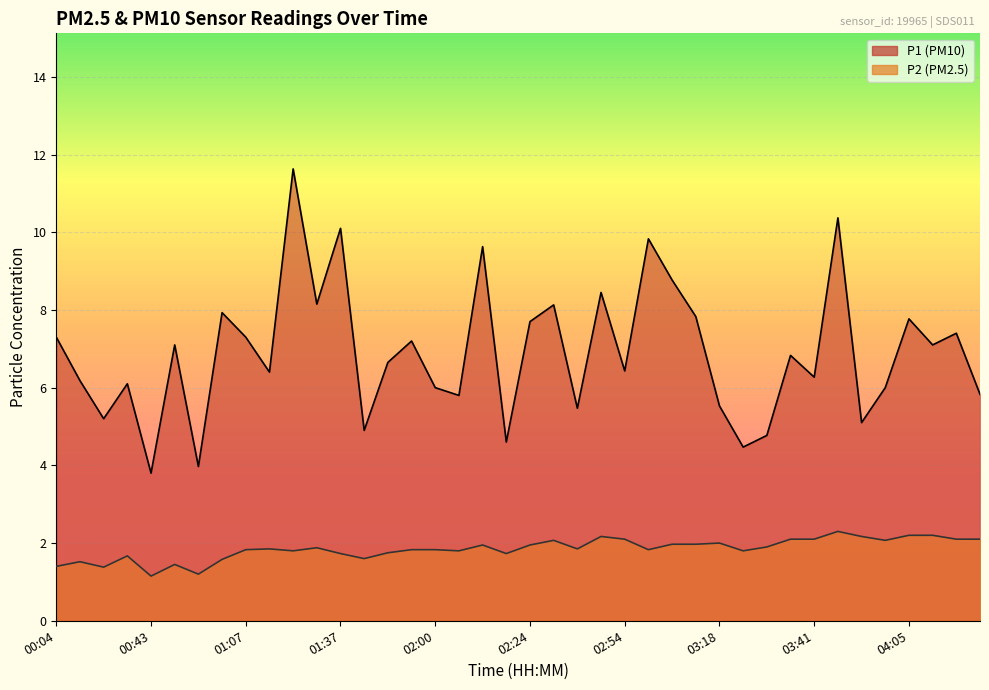

Reading left to right, list all the values displayed in this chart.

P1: 7.3	6.2	5.2	6.1	3.8	7.1	4.0	7.9	7.3	6.4	11.6	8.2	10.1	4.9	6.7	7.2	6.0	5.8	9.6	4.6	7.7	8.1	5.5	8.4	6.4	9.8	8.8	7.8	5.5	4.5	4.8	6.8	6.3	10.4	5.1	6.0	7.8	7.1	7.4	5.8
P2: 1.4	1.5	1.4	1.7	1.1	1.4	1.2	1.6	1.8	1.9	1.8	1.9	1.7	1.6	1.8	1.8	1.8	1.8	1.9	1.7	1.9	2.1	1.9	2.2	2.1	1.8	2.0	2.0	2.0	1.8	1.9	2.1	2.1	2.3	2.2	2.1	2.2	2.2	2.1	2.1